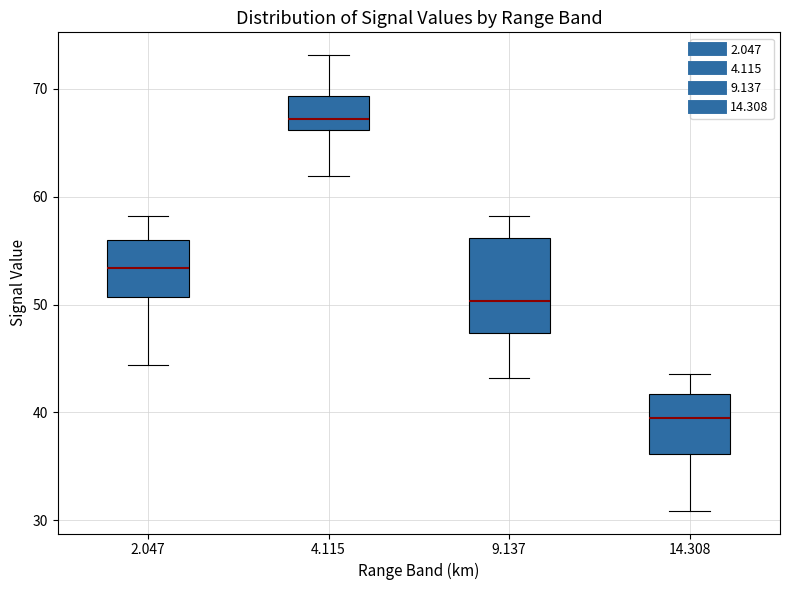

Which box's median line is the highest?

4.115